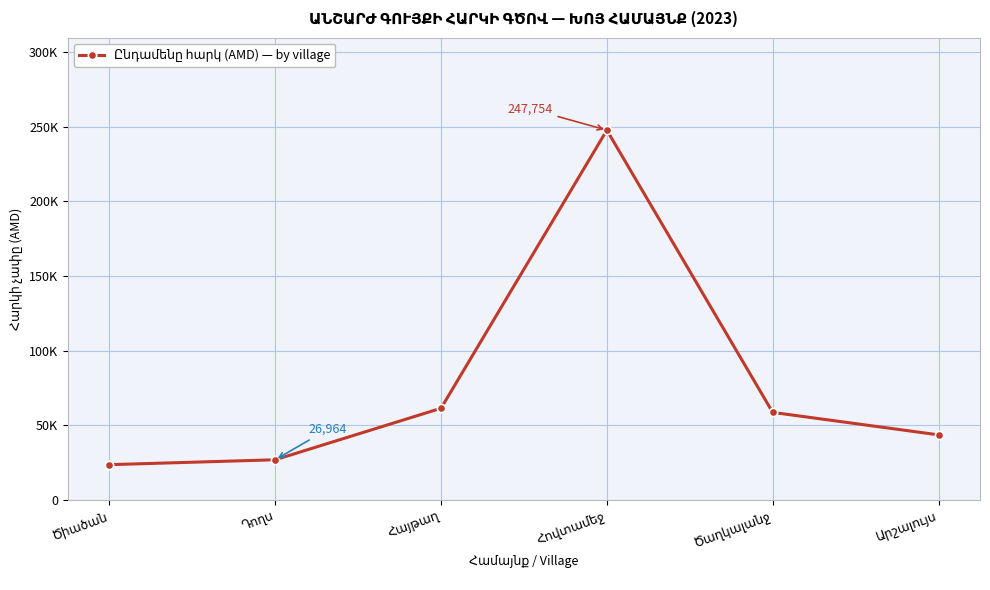

Reading left to right, extract all data points from this chart.

23682	26964	61460	247754	58704	43656